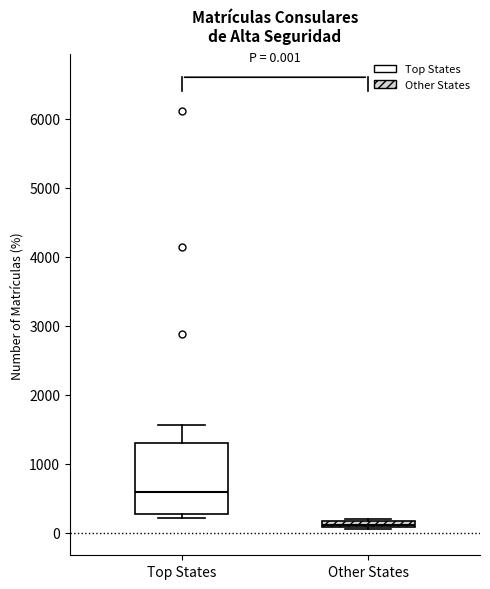

Which box has the lowest median line?

Other States